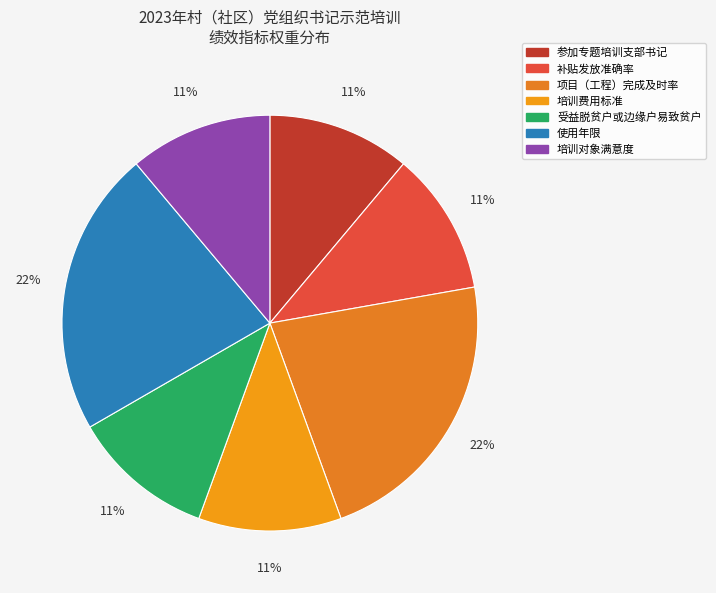

To the nearest percent, what is the combined percentage of 培训对象满意度 and 项目（工程）完成及时率?

33%